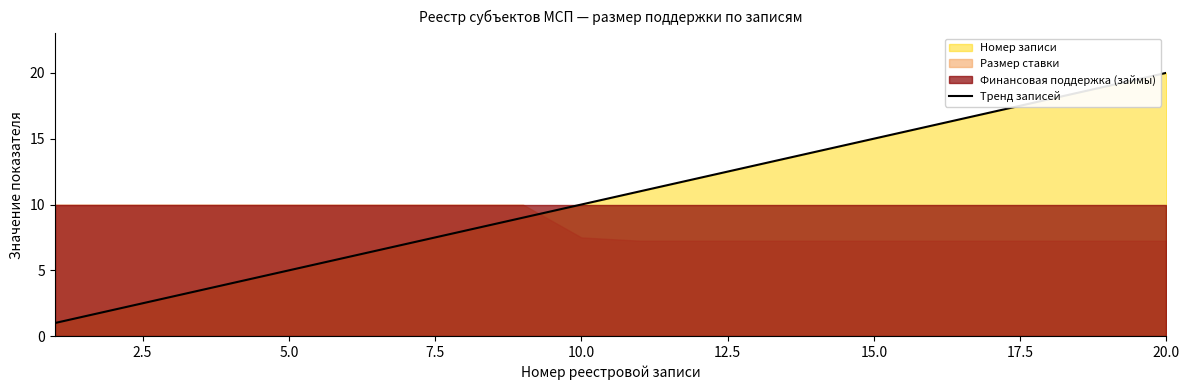

Is it true that Тренд записей equals 20 at 20.0?

True